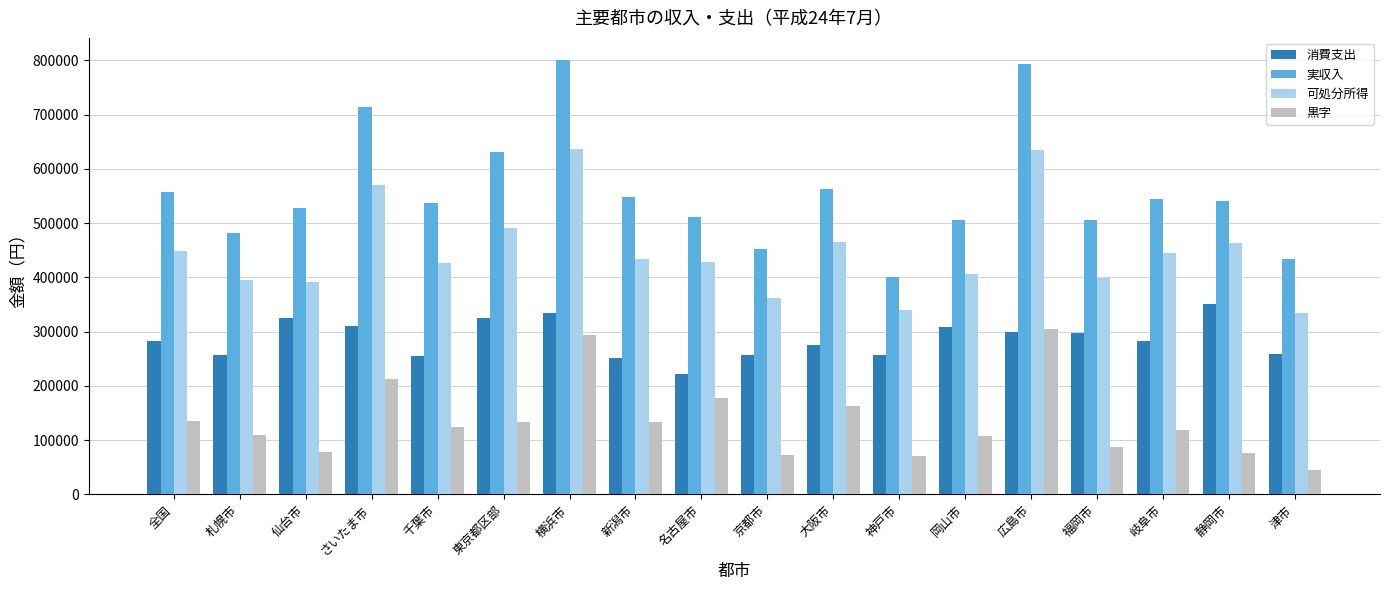

What is the highest value of the 可処分所得 series?

635976